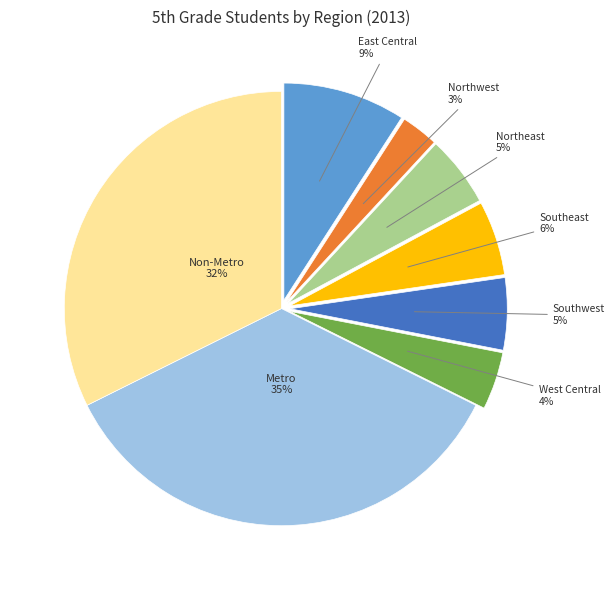

Is Non-Metro the majority of the pie?

No